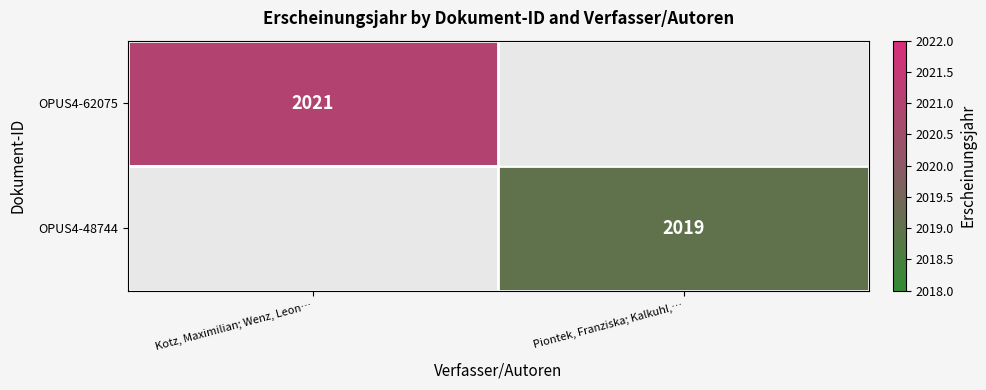

Is it true that OPUS4-48744 equals 2019 at Piontek, Franziska; Kalkuhl,…?

True